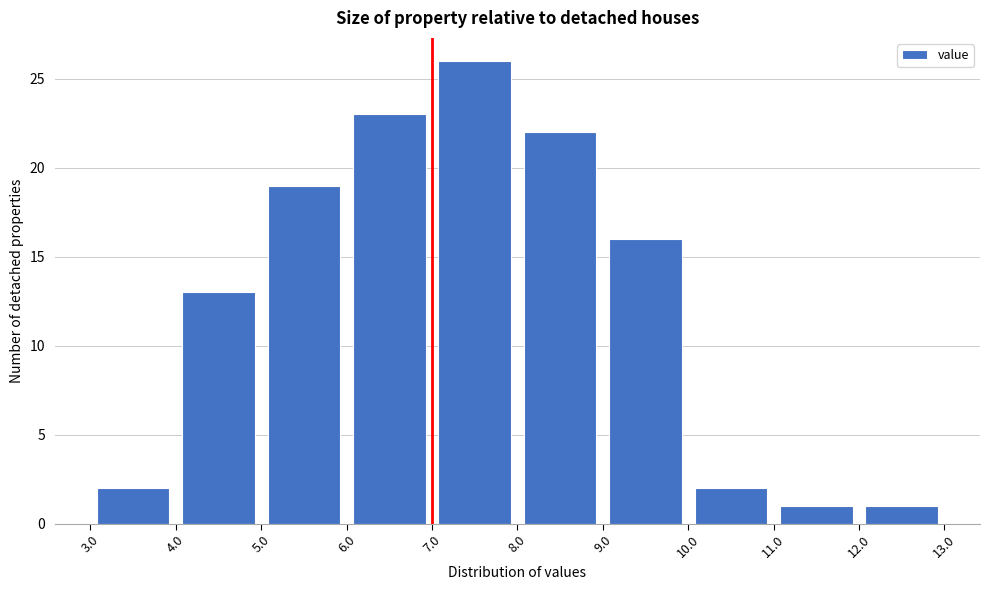

Reading left to right, transcribe this chart: for each bar, give the range it covers on the x-axis and its height. The values are not printed on the chart, so give them approximately, as read against the axis.

3.0 to 4.0: 2
4.0 to 5.0: 13
5.0 to 6.0: 19
6.0 to 7.0: 23
7.0 to 8.0: 26
8.0 to 9.0: 22
9.0 to 10.0: 16
10.0 to 11.0: 2
11.0 to 12.0: 1
12.0 to 13.0: 1